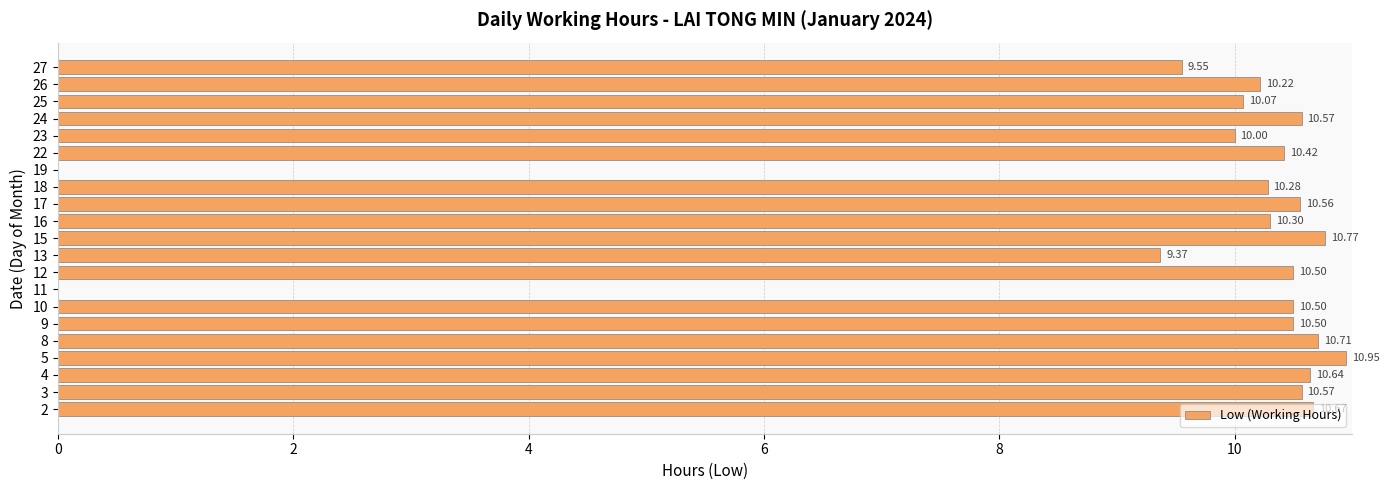

What is the sum of the values at 19 and 22?

10.4